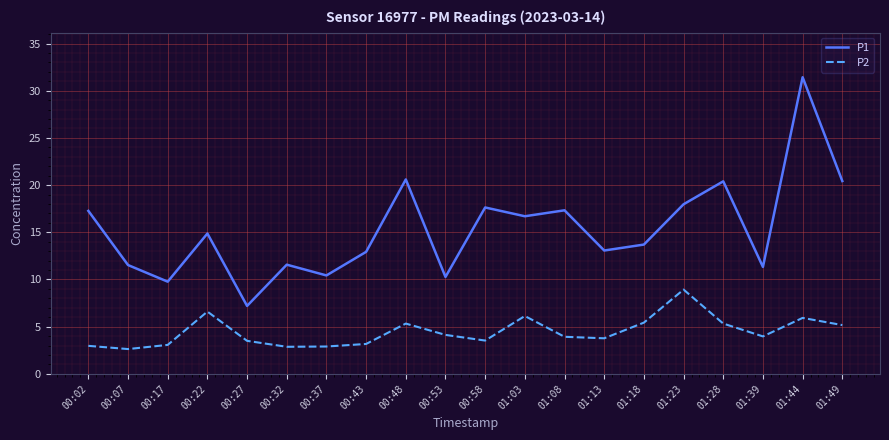

How many interior local valleys does the P1 series have?

7